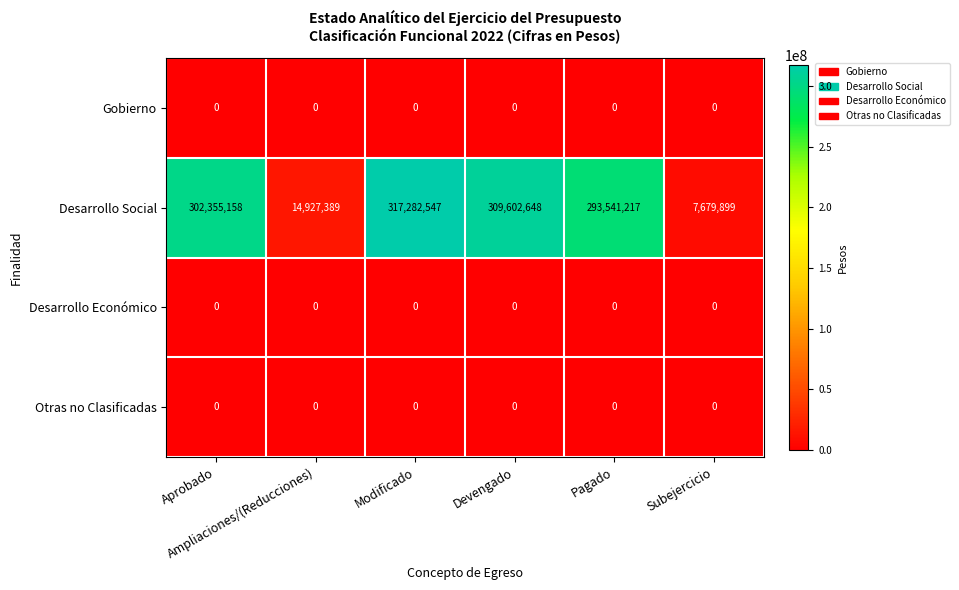

What is the highest value of the Desarrollo Social series?

317282547